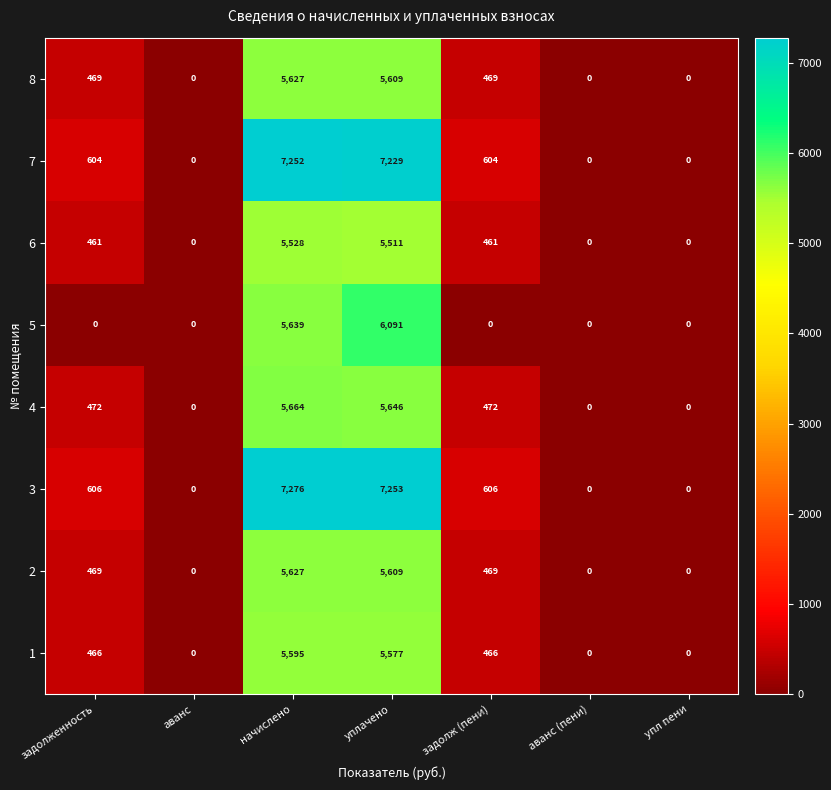

What is the greatest value displayed?

7276